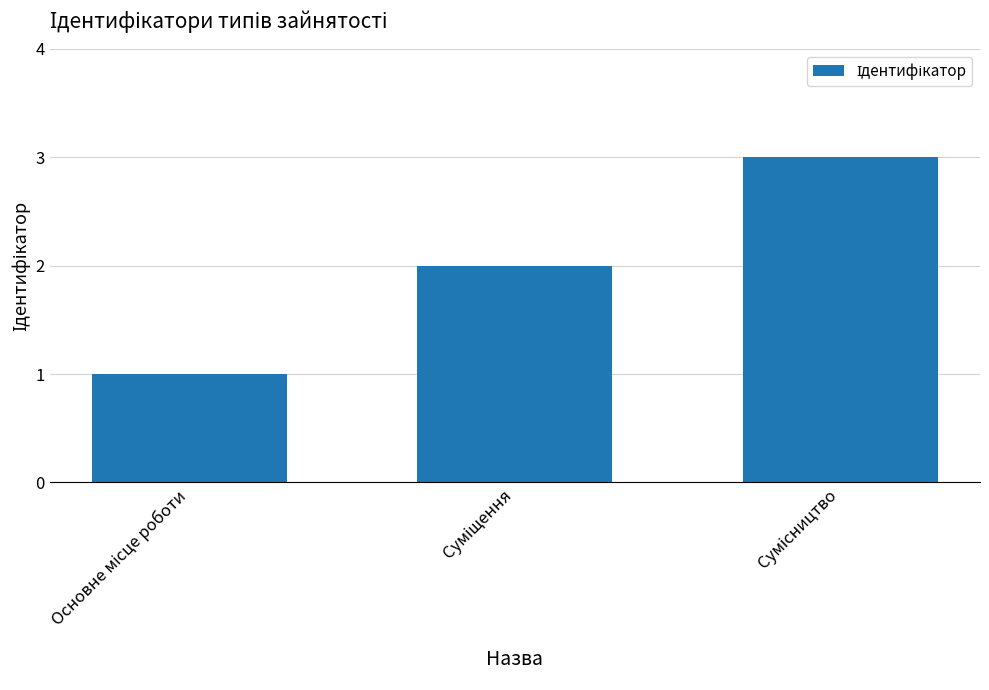

Reading left to right, extract all data points from this chart.

1	2	3